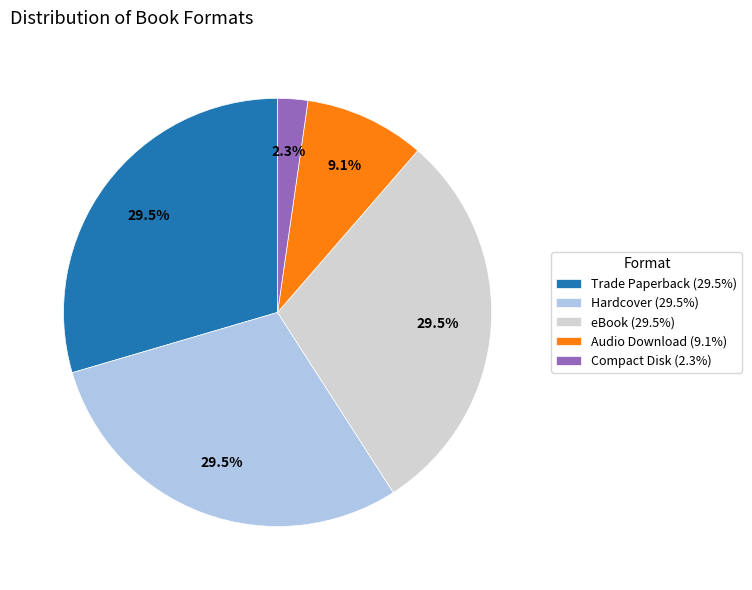

Which has a higher value, Audio Download or Hardcover?

Hardcover